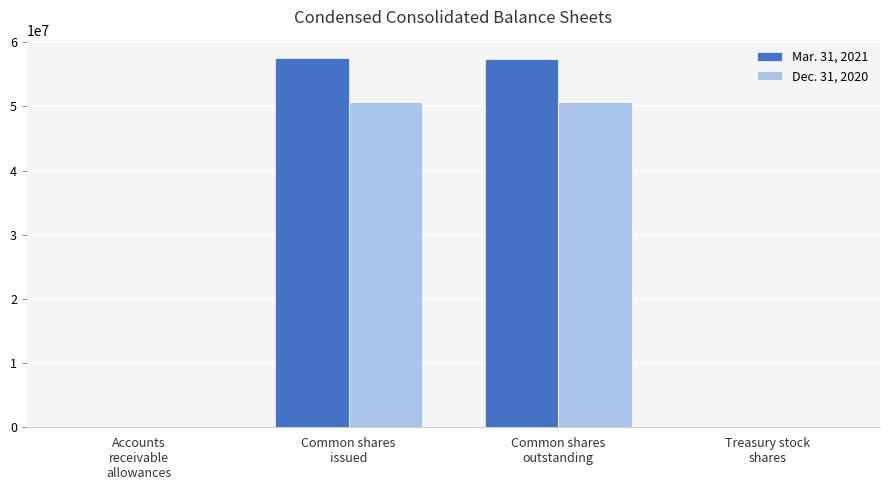

What is the greatest value displayed?

57515085